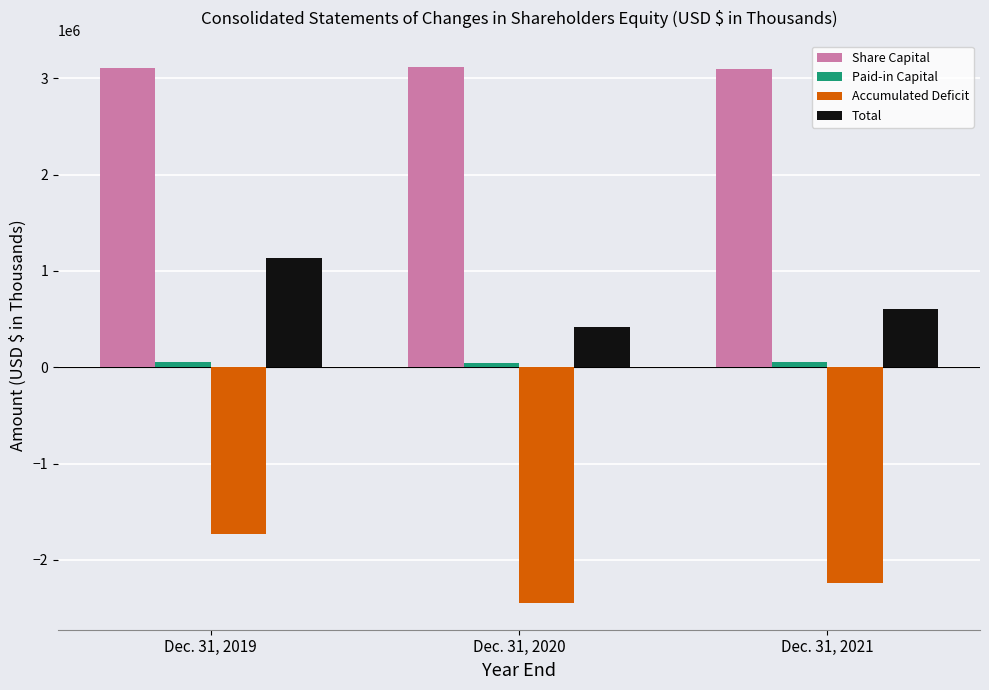

Is it true that Accumulated Deficit equals -2447735 at Dec. 31, 2020?

True